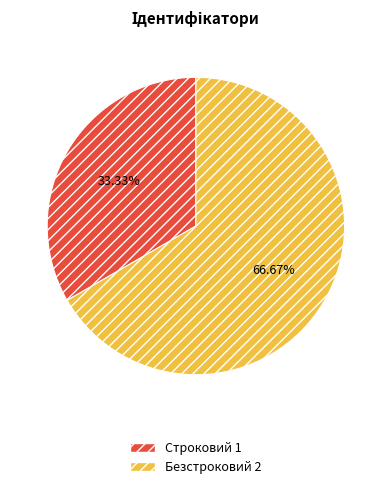

Rank the categories by value from highest to lowest.

Безстроковий, Строковий